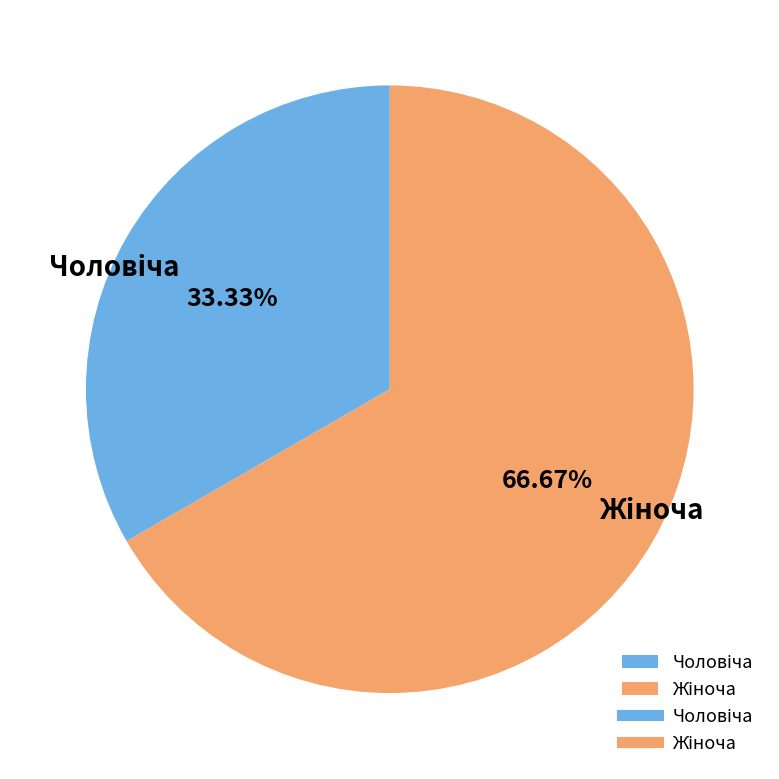

To the nearest percent, what percentage of the pie is Жіноча?

67%